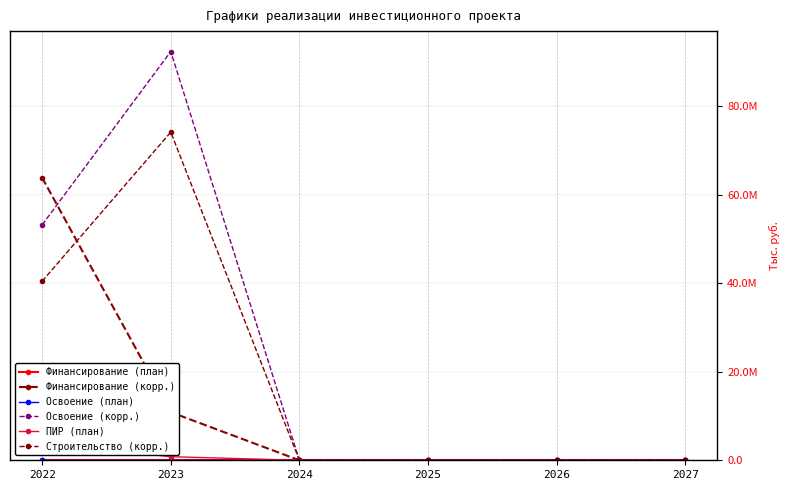

True or false: Финансирование (план) and Освоение (корр.) cross at least once.

False